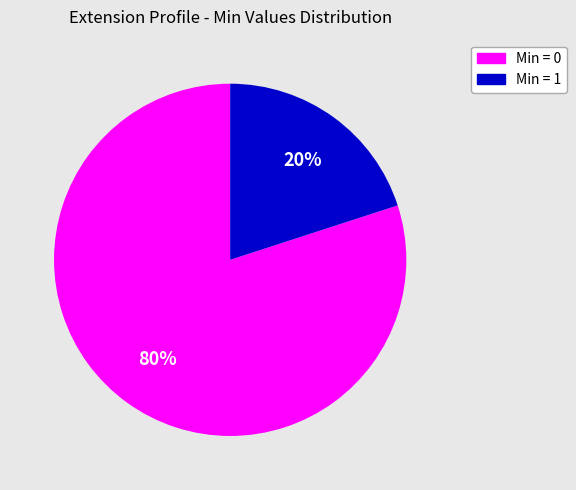

What is the ratio of the value at Min = 0 to the value at Min = 1?

4.0